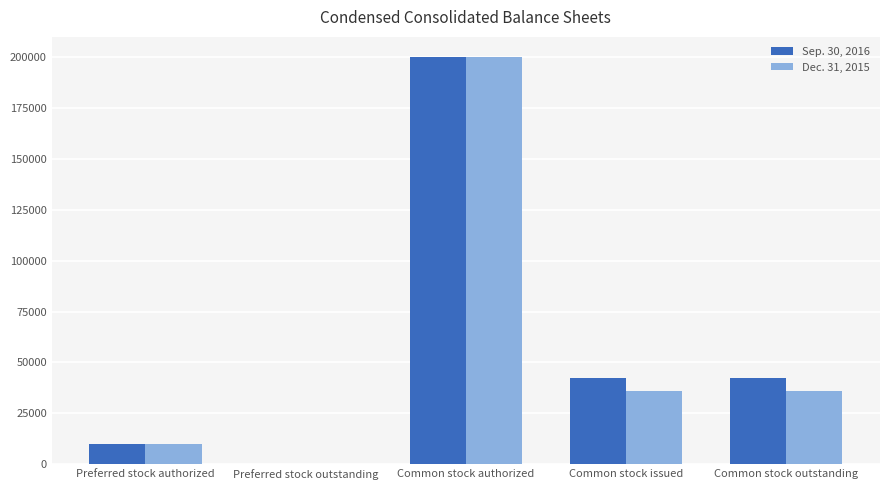

Is the value of Sep. 30, 2016 at Common stock outstanding greater than the value of Dec. 31, 2015 at Preferred stock authorized?

Yes